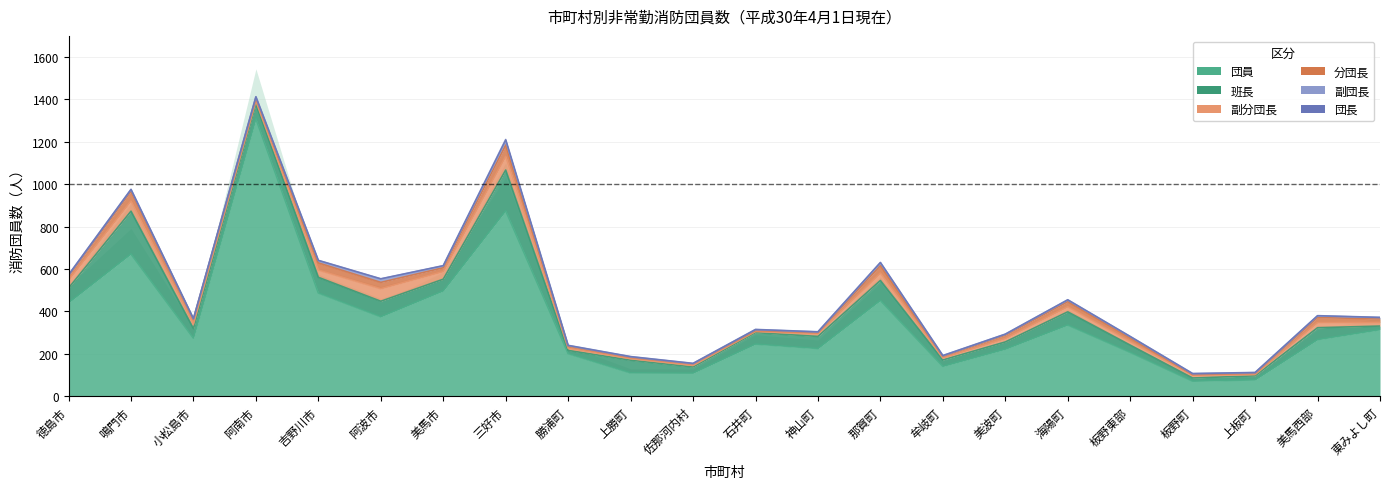

At 板野町, list the series in order from largest to smallest.

団員, 班長, 副分団長, 分団長, 副団長, 団長